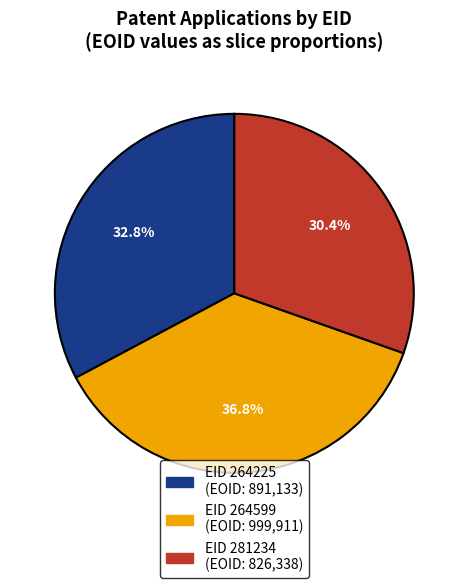

Does any single category account for the majority?

No